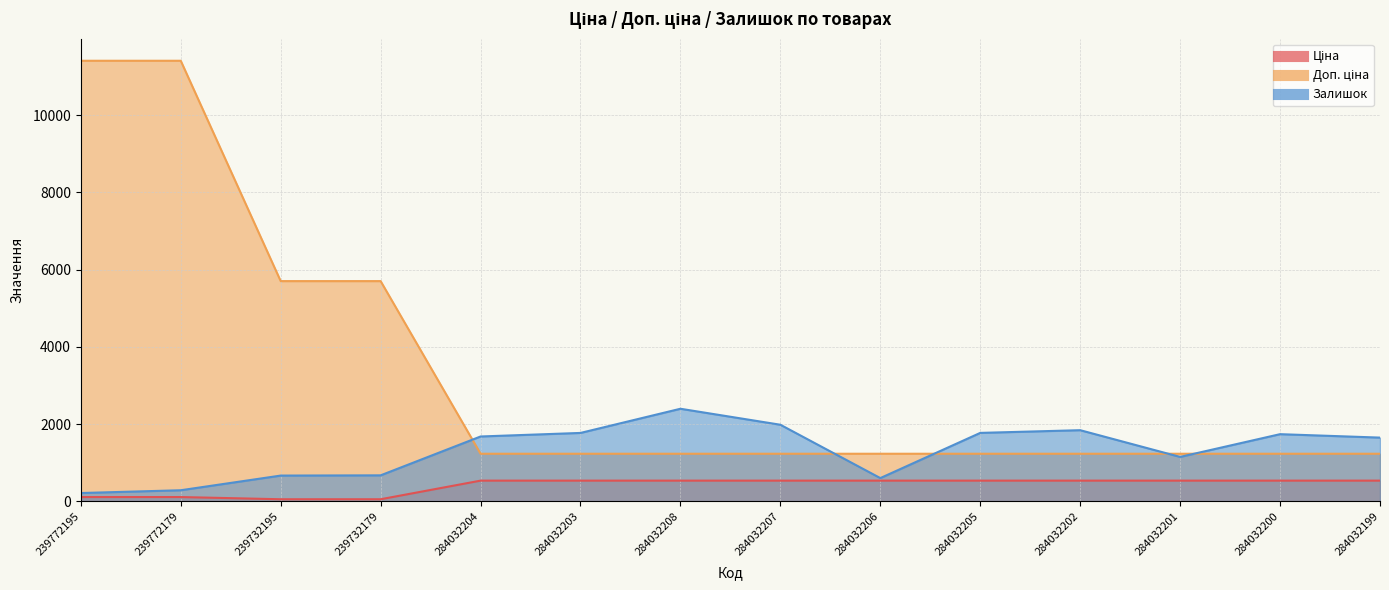

True or false: Залишок has more than 2 points higher than both neighbors.

True